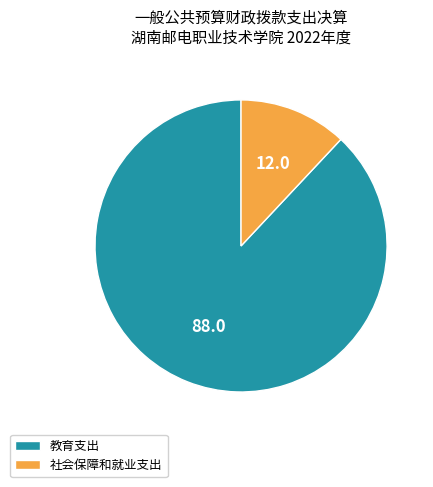

Between 教育支出 and 社会保障和就业支出, which is larger?

教育支出